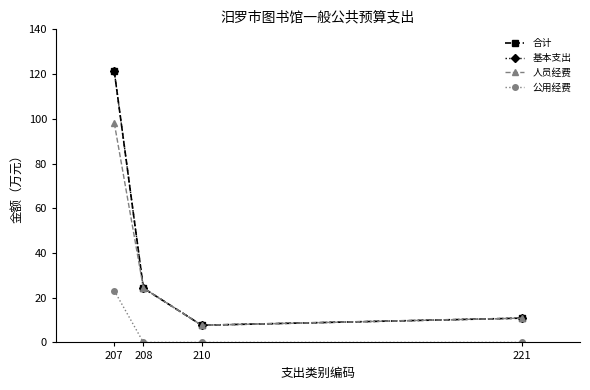

The value of 人员经费 at 221 is 10.9. True or false?

True